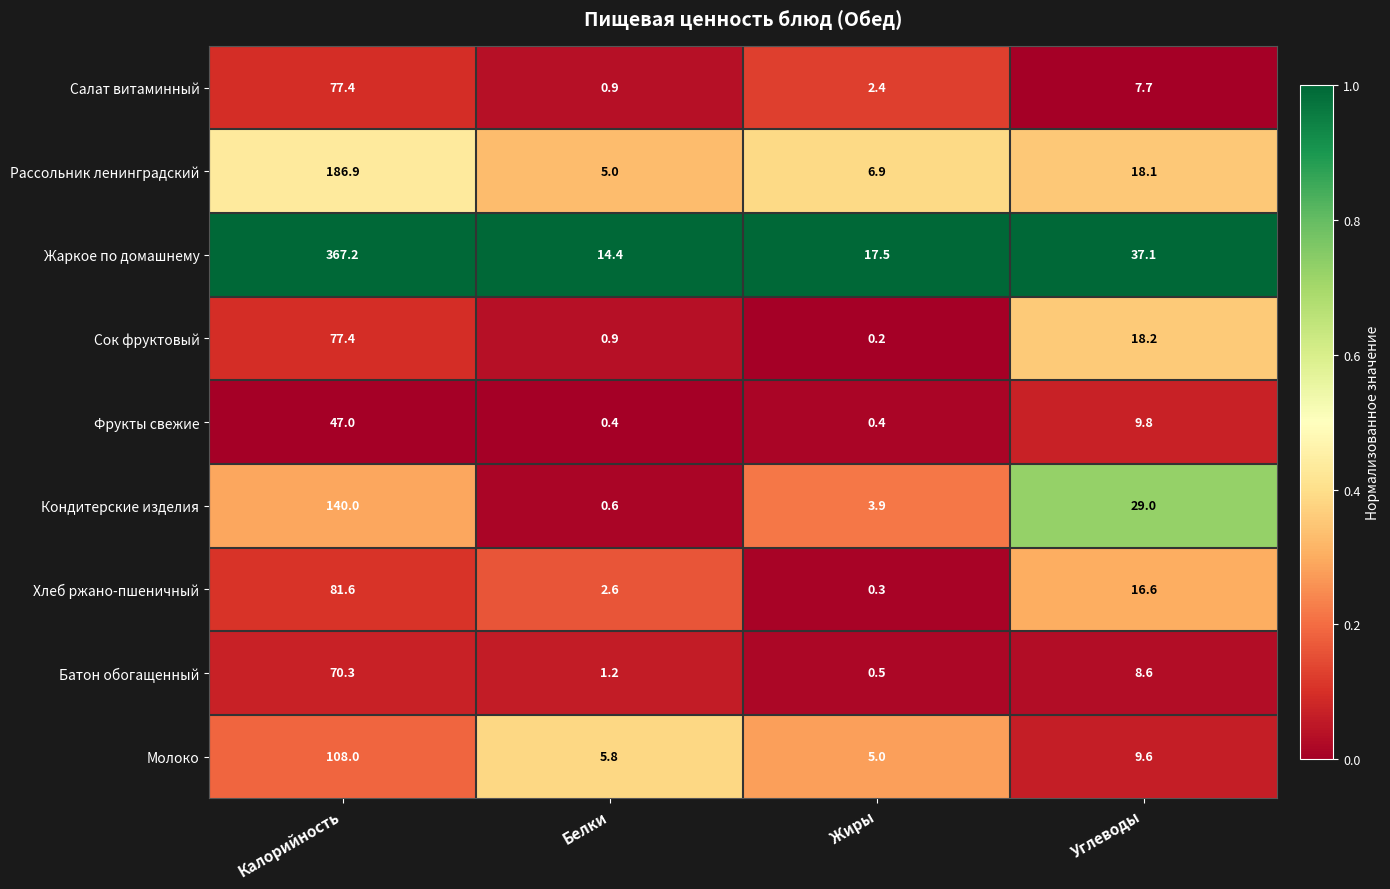

The value of Салат витаминный at Углеводы is 3.6. True or false?

False